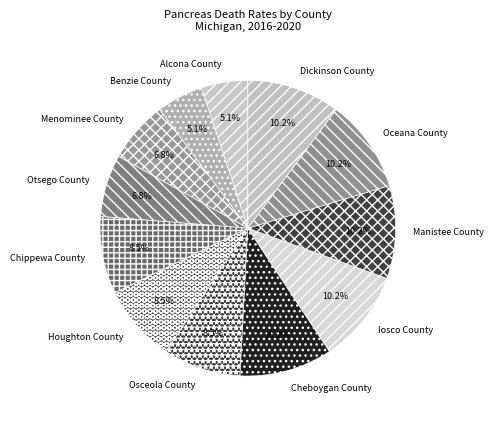

Is Iosco County the majority of the pie?

No